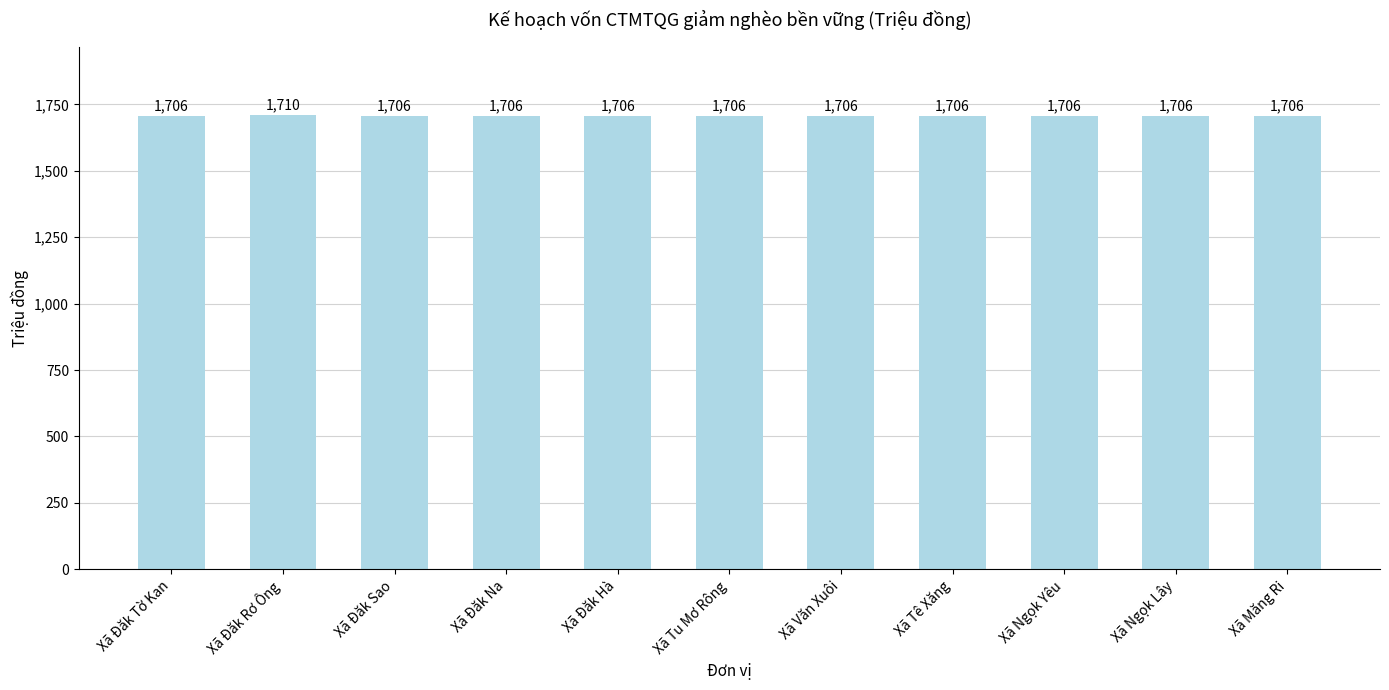

Reading right to left, transcribe all the data shown in this chart.

1706	1706	1706	1706	1706	1706	1706	1706	1706	1710	1706